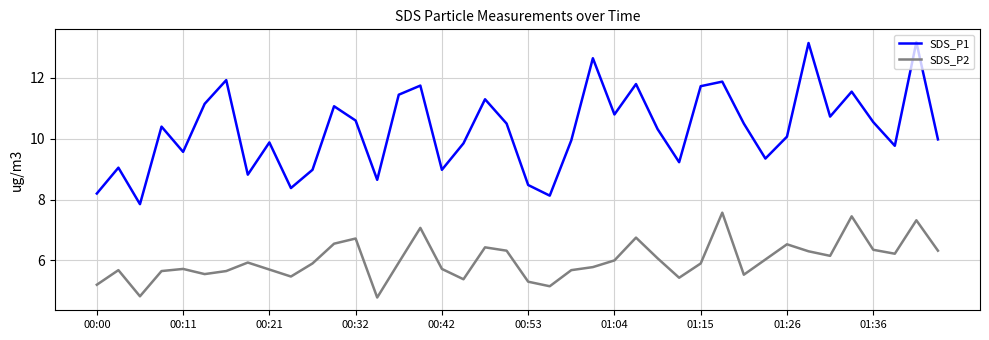

List the series in order of their overall mean, lowest first.

SDS_P2, SDS_P1